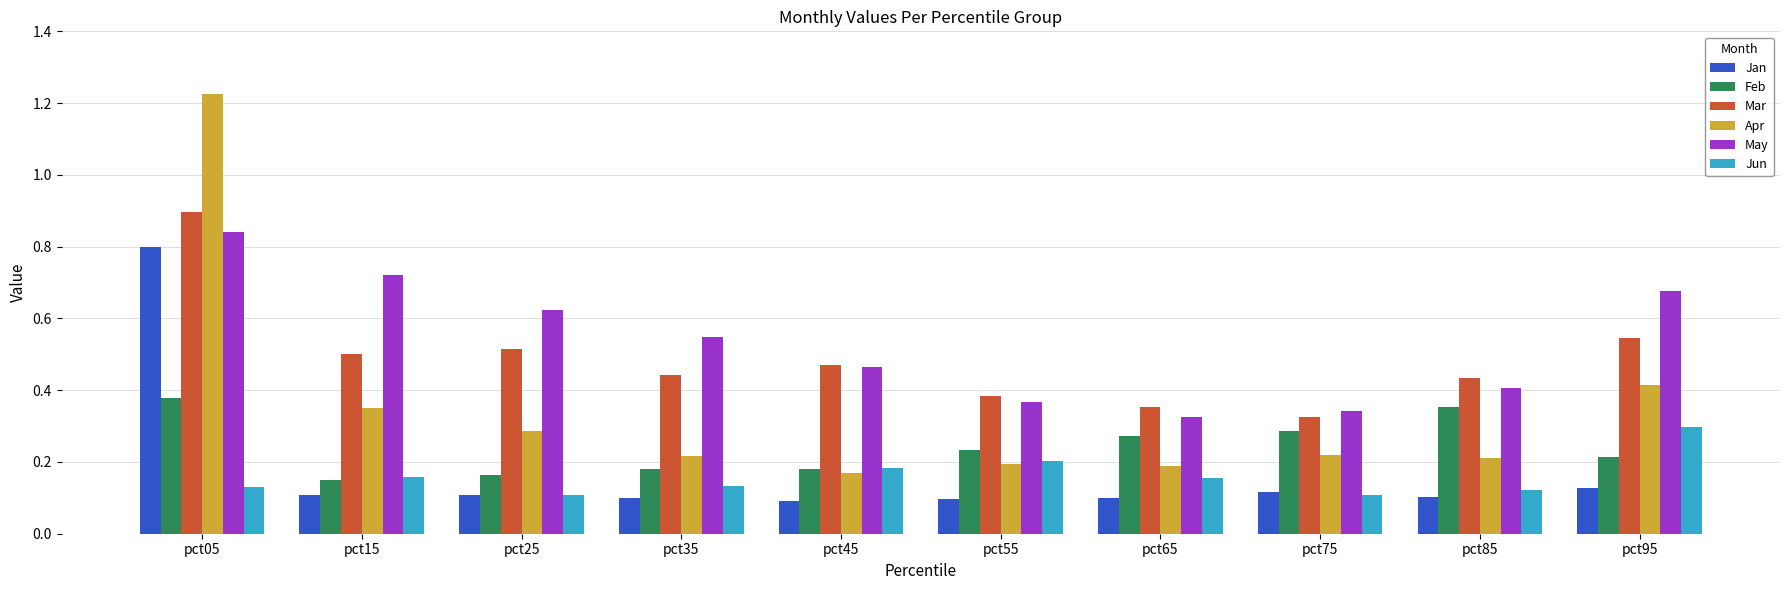

Which series has the largest total across all categories?

May